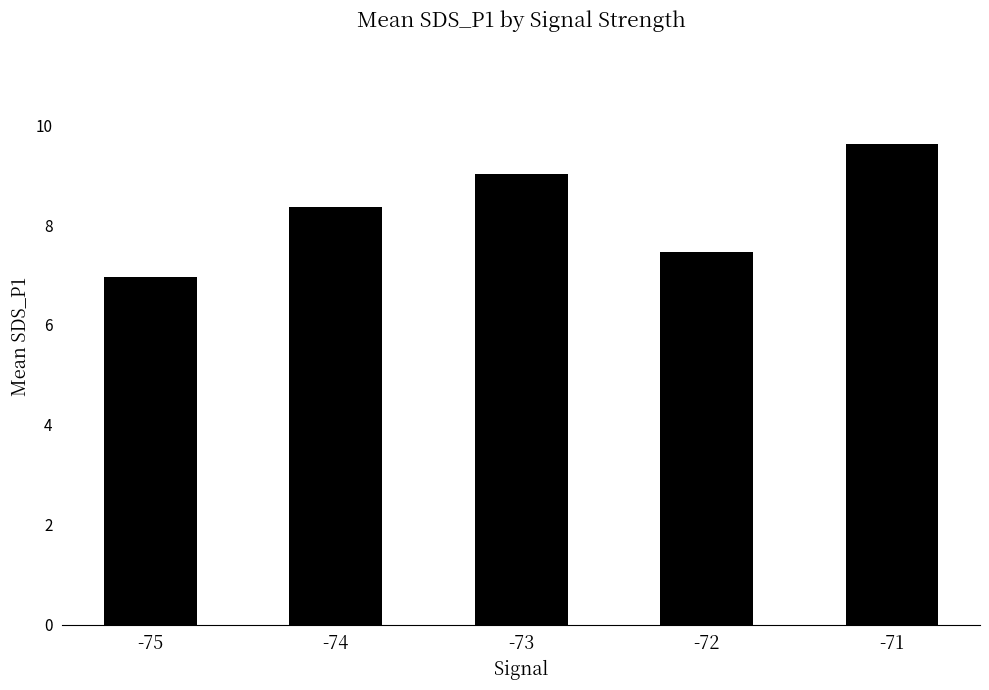

What is the difference between the maximum and minimum values?

2.7